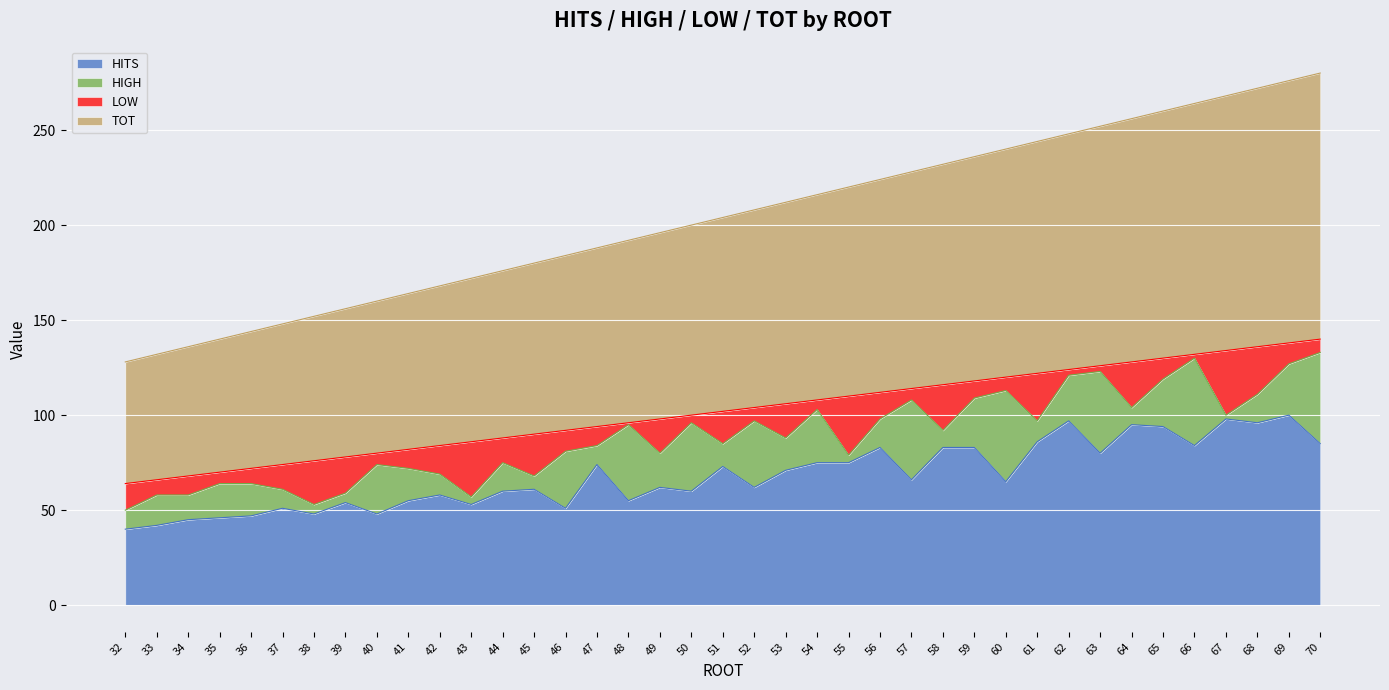

What are all the series names shown in the legend?

HITS, HIGH, LOW, TOT